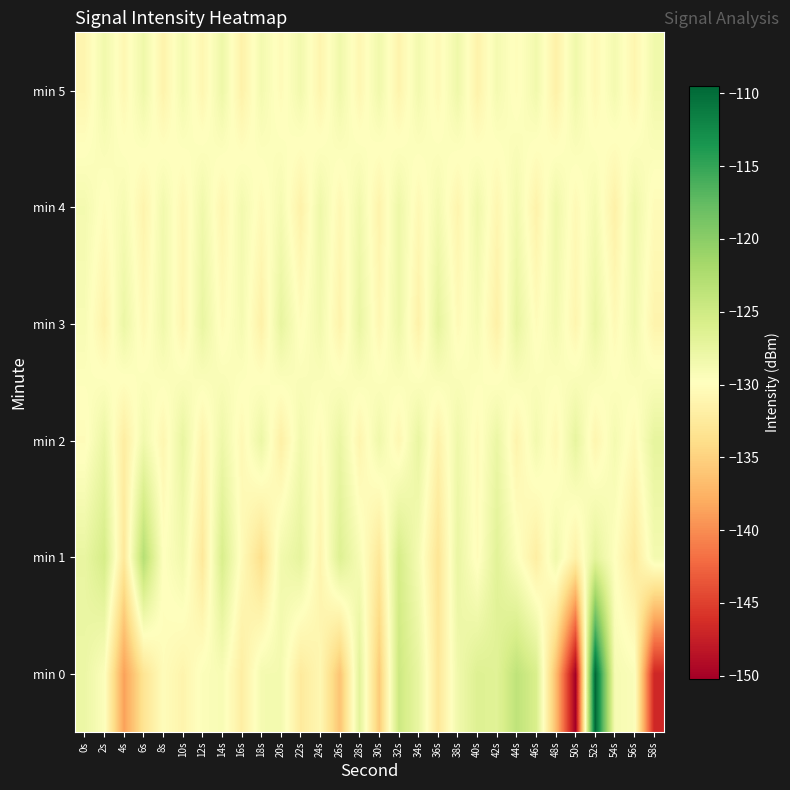

Reading left to right, transcribe all the data shown in this chart.

min 0: 0s=-127.9	2s=-129.6	4s=-138.7	6s=-133.2	8s=-130.2	10s=-131.2	12s=-129.5	14s=-129.1	16s=-132.0	18s=-128.7	20s=-128.7	22s=-132.5	24s=-130.8	26s=-136.1	28s=-127.0	30s=-135.6	32s=-124.8	34s=-127.6	36s=-132.8	38s=-128.4	40s=-126.4	42s=-126.7	44s=-123.7	46s=-125.9	48s=-136.7	50s=-150.2	52s=-109.5	54s=-128.9	56s=-129.4	58s=-146.8
min 1: 0s=-127.6	2s=-125.6	4s=-132.7	6s=-123.0	8s=-129.8	10s=-128.5	12s=-132.7	14s=-125.9	16s=-130.3	18s=-133.7	20s=-128.5	22s=-127.3	24s=-131.2	26s=-126.4	28s=-129.1	30s=-132.8	32s=-125.6	34s=-128.9	36s=-133.1	38s=-127.7	40s=-130.2	42s=-126.8	44s=-129.5	46s=-132.0	48s=-128.3	50s=-131.6	52s=-127.1	54s=-129.8	56s=-132.5	58s=-128.7
min 2: 0s=-130.2	2s=-127.8	4s=-132.1	6s=-128.4	8s=-130.9	10s=-127.5	12s=-131.3	14s=-128.1	16s=-130.6	18s=-127.9	20s=-131.8	22s=-128.5	24s=-130.3	26s=-127.7	28s=-131.1	30s=-128.3	32s=-130.8	34s=-127.6	36s=-131.5	38s=-128.2	40s=-130.4	42s=-127.8	44s=-131.2	46s=-128.6	48s=-130.7	50s=-127.4	52s=-131.0	54s=-128.8	56s=-130.5	58s=-127.3
min 3: 0s=-129.1	2s=-131.4	4s=-127.9	6s=-130.6	8s=-128.3	10s=-131.1	12s=-127.6	14s=-130.3	16s=-128.8	18s=-131.6	20s=-127.4	22s=-130.1	24s=-128.5	26s=-131.3	28s=-127.7	30s=-130.8	32s=-128.1	34s=-131.5	36s=-127.3	38s=-130.4	40s=-128.9	42s=-131.7	44s=-127.5	46s=-130.2	48s=-128.6	50s=-131.0	52s=-127.8	54s=-130.5	56s=-128.4	58s=-131.2
min 4: 0s=-128.7	2s=-130.1	4s=-128.9	6s=-131.2	8s=-128.5	10s=-130.8	12s=-128.3	14s=-131.0	16s=-128.6	18s=-130.4	20s=-128.8	22s=-131.5	24s=-128.2	26s=-130.7	28s=-128.4	30s=-131.3	32s=-128.1	34s=-130.6	36s=-128.7	38s=-131.1	40s=-128.3	42s=-130.9	44s=-128.5	46s=-131.4	48s=-128.2	50s=-130.5	52s=-128.8	54s=-131.6	56s=-128.1	58s=-130.3
min 5: 0s=-131.0	2s=-128.4	4s=-130.7	6s=-128.2	8s=-131.3	10s=-128.6	12s=-130.9	14s=-128.1	16s=-131.5	18s=-128.7	20s=-130.3	22s=-128.5	24s=-131.1	26s=-128.3	28s=-130.8	30s=-128.4	32s=-131.2	34s=-128.6	36s=-130.5	38s=-128.2	40s=-131.4	42s=-128.8	44s=-130.1	46s=-128.5	48s=-131.6	50s=-128.3	52s=-130.6	54s=-128.7	56s=-131.0	58s=-128.4